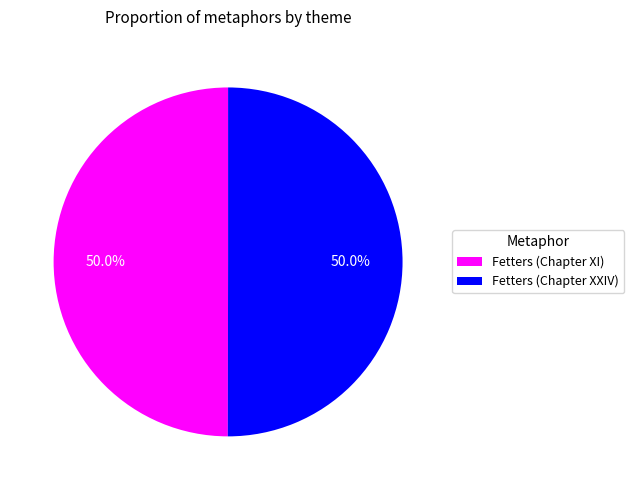

What portion of the pie excludes Fetters (Chapter XI)?

50.0%